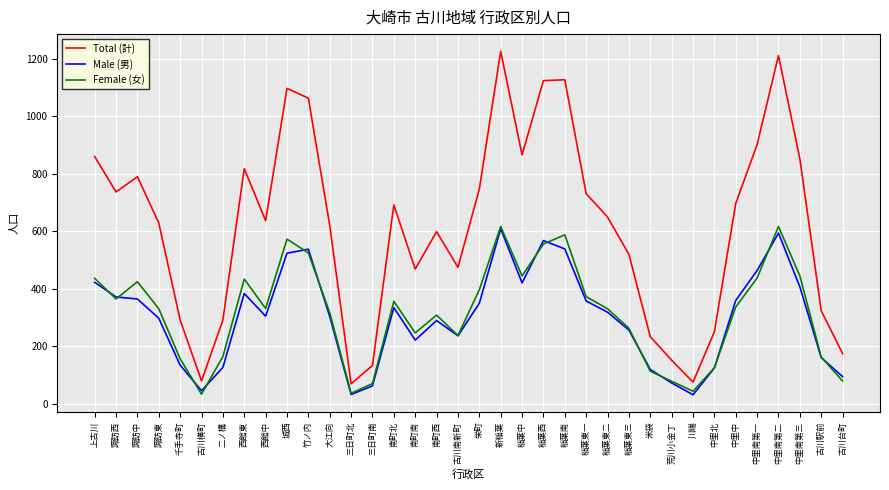

Where does the Total (計) series first go above 650?

上古川